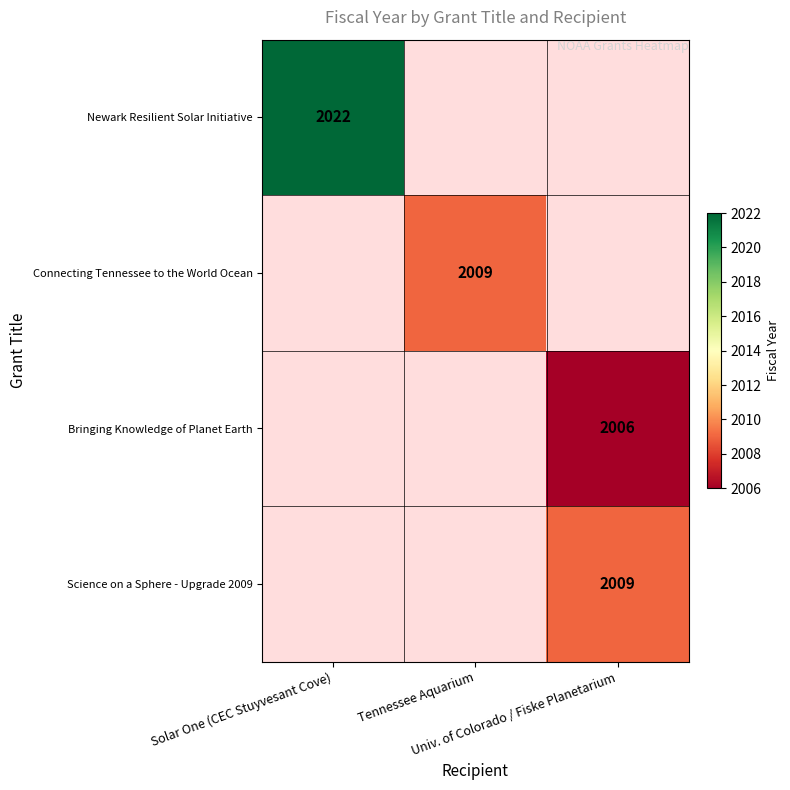

At how many categories does at least one series exceed 2021?

1